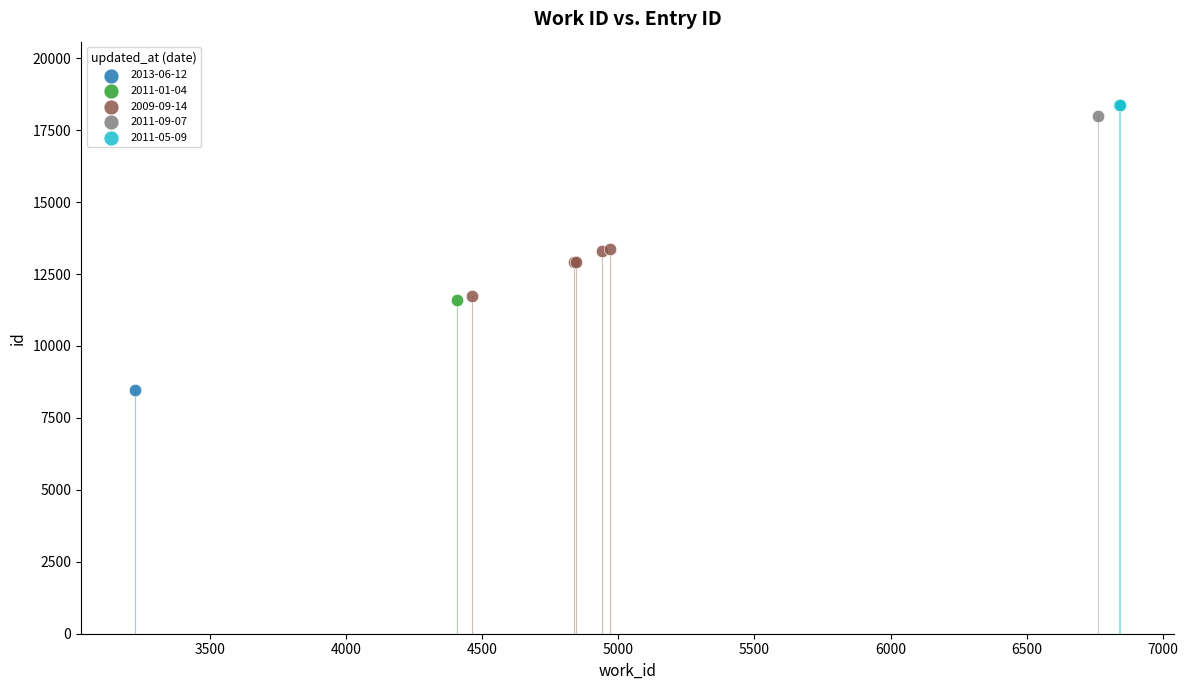

What are all the series names shown in the legend?

2013-06-12, 2011-01-04, 2009-09-14, 2011-09-07, 2011-05-09